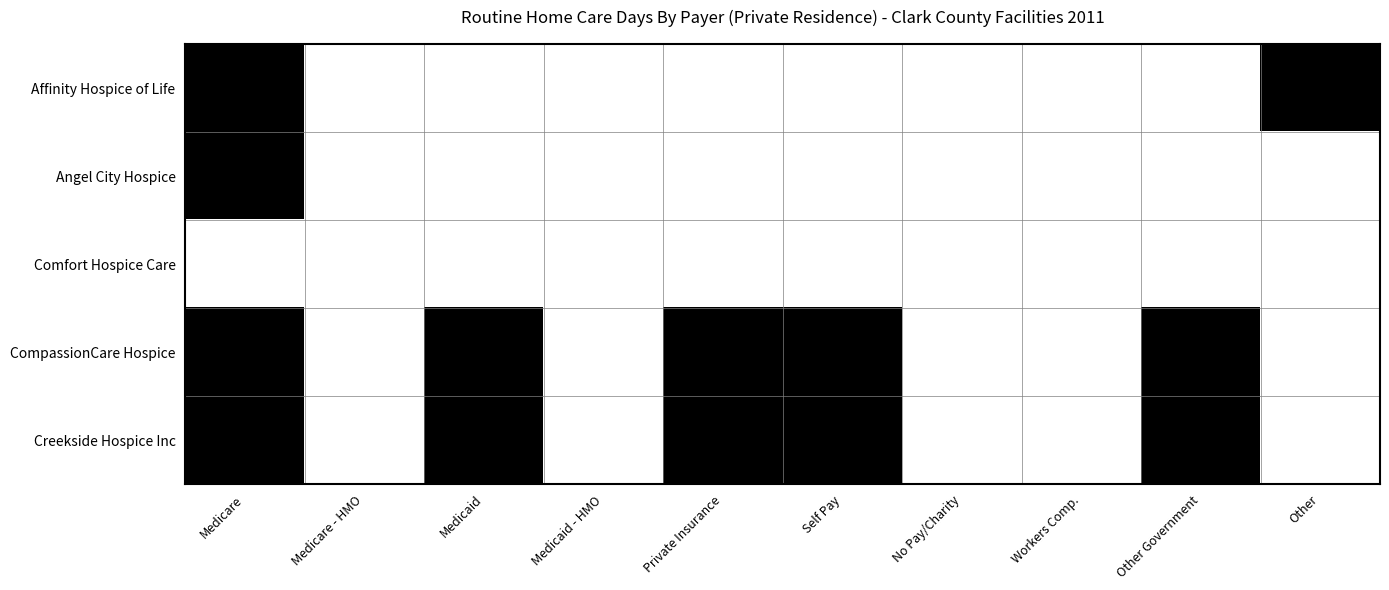

Reading right to left, list all the values displayed in this chart.

Affinity Hospice of Life: Other=1	Other Government=0	Workers Comp.=0	No Pay/Charity=0	Self Pay=0	Private Insurance=0	Medicaid - HMO=0	Medicaid=0	Medicare - HMO=0	Medicare=1
Angel City Hospice: Other=0	Other Government=0	Workers Comp.=0	No Pay/Charity=0	Self Pay=0	Private Insurance=0	Medicaid - HMO=0	Medicaid=0	Medicare - HMO=0	Medicare=1
Comfort Hospice Care: Other=0	Other Government=0	Workers Comp.=0	No Pay/Charity=0	Self Pay=0	Private Insurance=0	Medicaid - HMO=0	Medicaid=0	Medicare - HMO=0	Medicare=0
CompassionCare Hospice: Other=0	Other Government=1	Workers Comp.=0	No Pay/Charity=0	Self Pay=1	Private Insurance=1	Medicaid - HMO=0	Medicaid=1	Medicare - HMO=0	Medicare=1
Creekside Hospice Inc: Other=0	Other Government=1	Workers Comp.=0	No Pay/Charity=0	Self Pay=1	Private Insurance=1	Medicaid - HMO=0	Medicaid=1	Medicare - HMO=0	Medicare=1